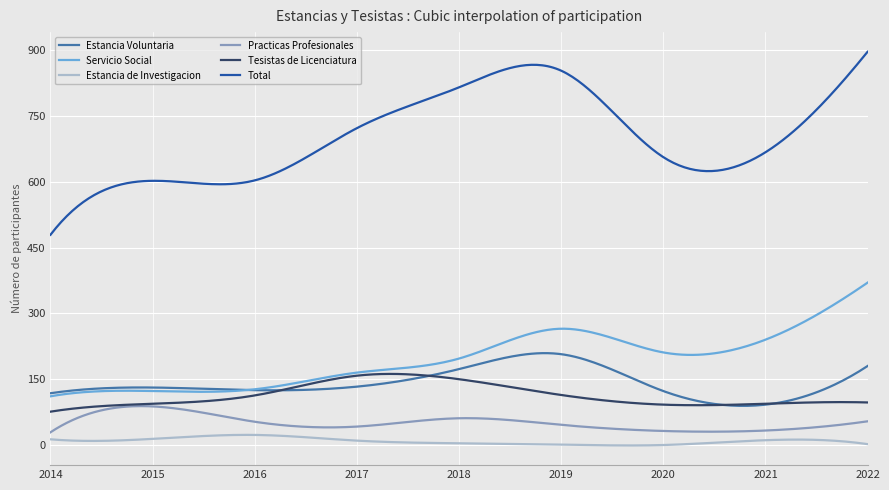

True or false: Total and Servicio Social intersect in this chart.

False